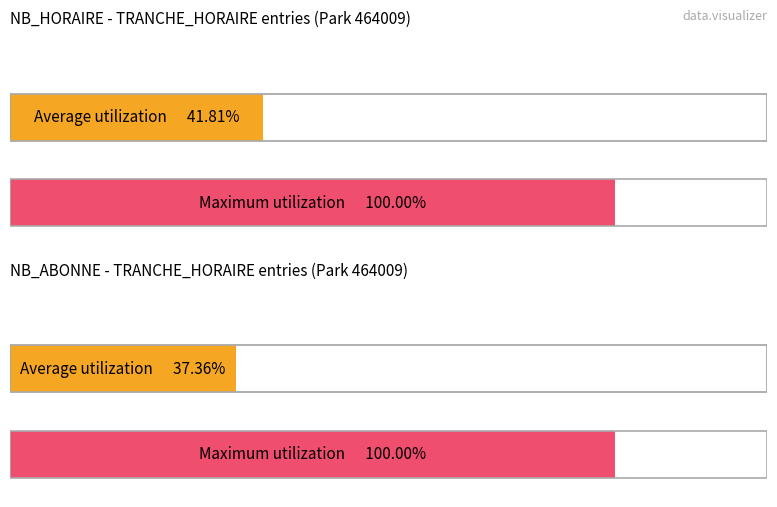

How many values in the NB_ABONNE series exceed 1?

8